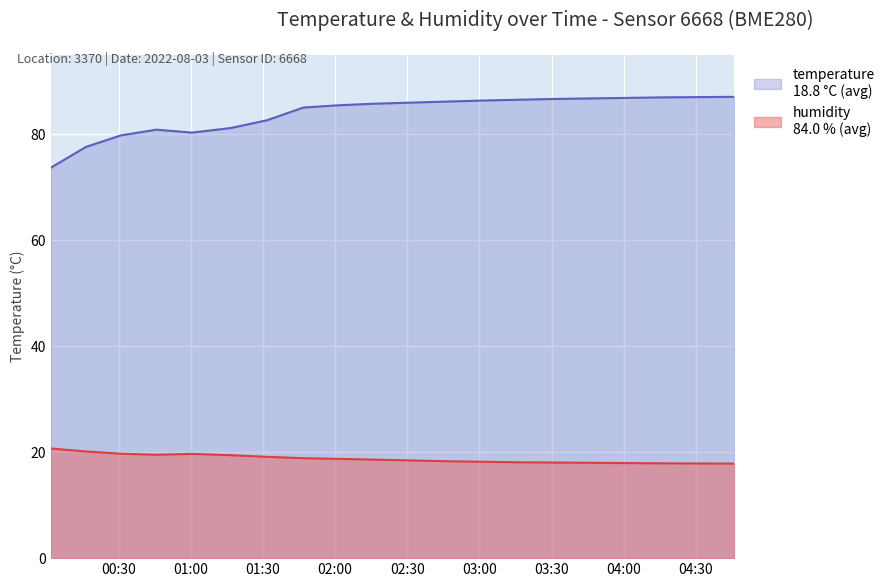

Reading left to right, transcribe all the data shown in this chart.

temperature: 20.7	20.1	19.7	19.5	19.7	19.4	19.1	18.9	18.8	18.6	18.4	18.3	18.2	18.1	18.1	18.0	17.9	17.9	17.9	17.9
humidity: 73.7	77.7	79.8	80.9	80.3	81.2	82.7	85.1	85.5	85.8	86.0	86.2	86.4	86.5	86.7	86.8	86.9	87.0	87.0	87.1